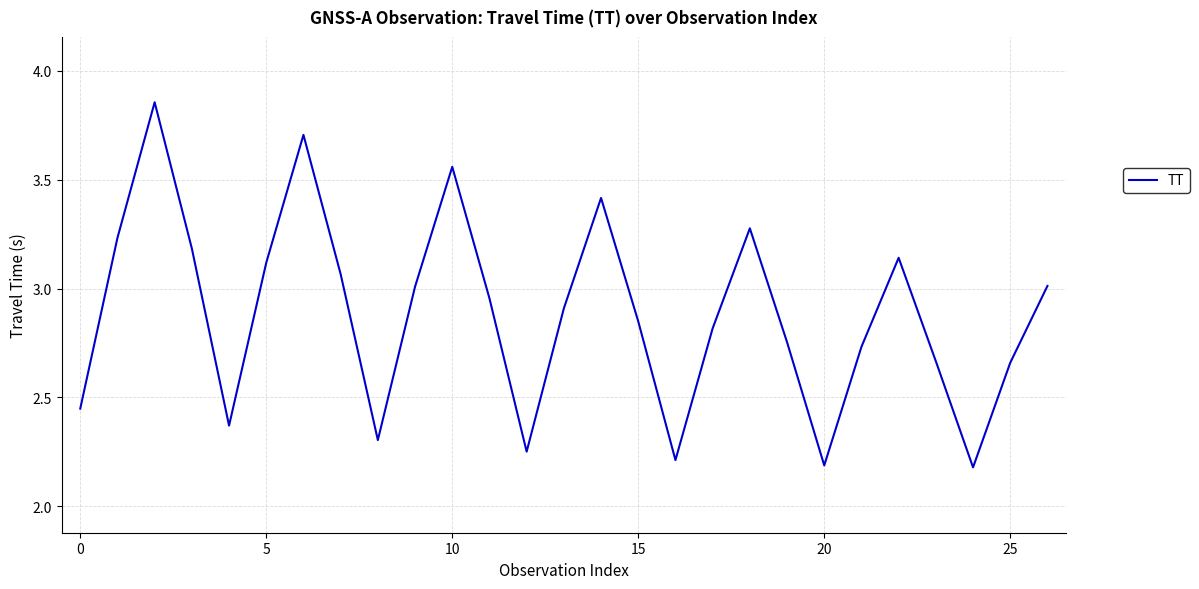

What is the difference between the maximum and minimum values?

1.7